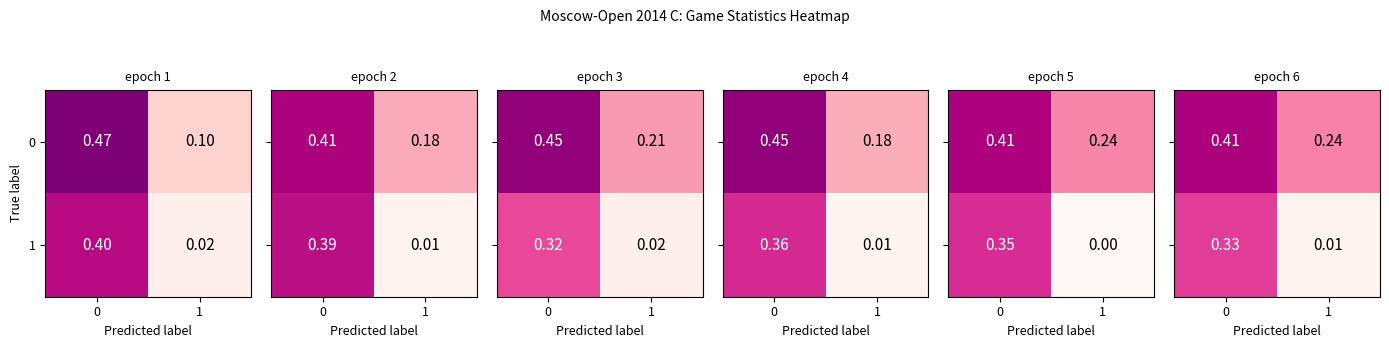

Is it true that 0 equals 0.4 at 0?

True